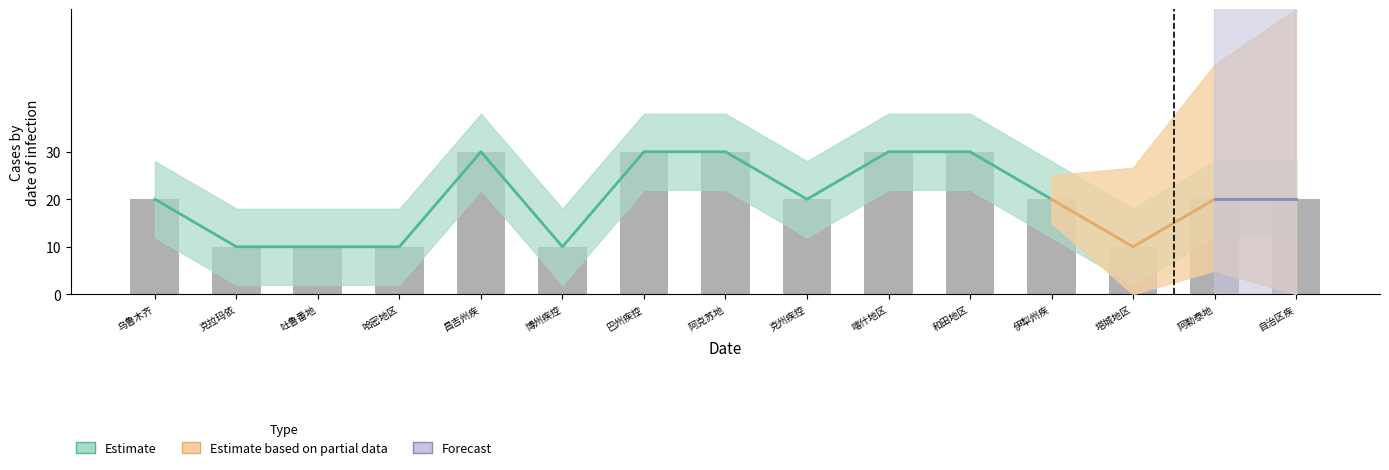

What is the average value?

20